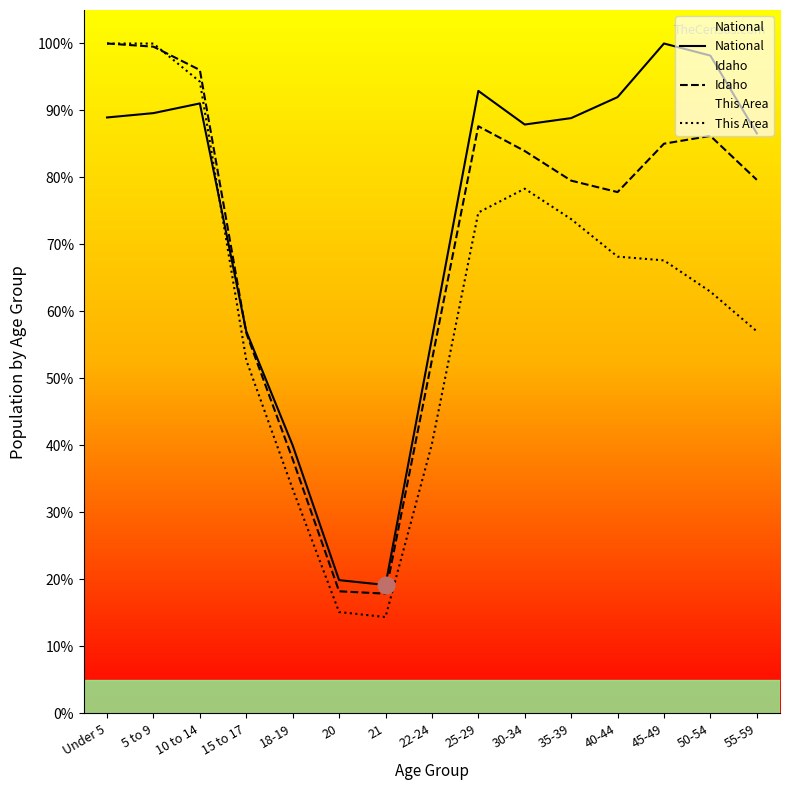

Which has a higher value, 40-44 or 18-19?

40-44